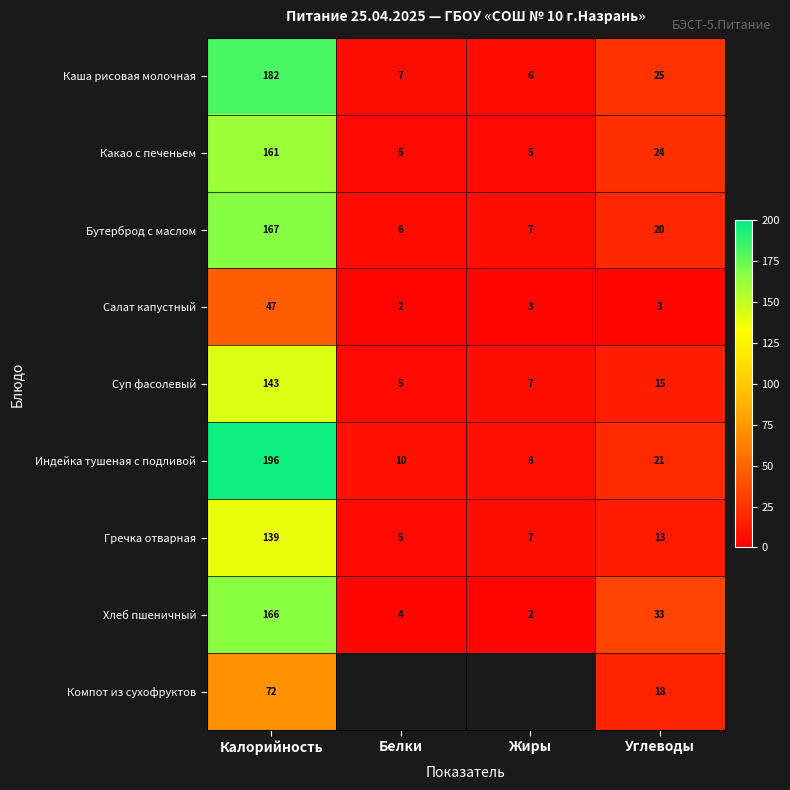

Rank the series at Углеводы from highest to lowest value.

Хлеб пшеничный, Каша рисовая молочная, Какао с печеньем, Индейка тушеная с подливой, Бутерброд с маслом, Компот из сухофруктов, Суп фасолевый, Гречка отварная, Салат капустный